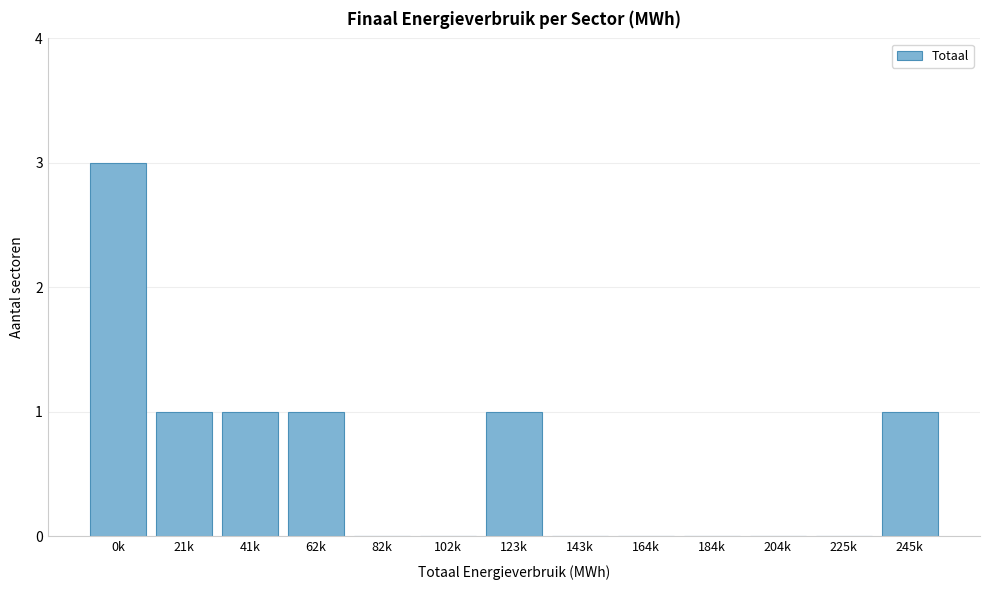

Reading right to left, transcribe all the data shown in this chart.

245k=1	225k=0	204k=0	184k=0	164k=0	143k=0	123k=1	102k=0	82k=0	62k=1	41k=1	21k=1	0k=3